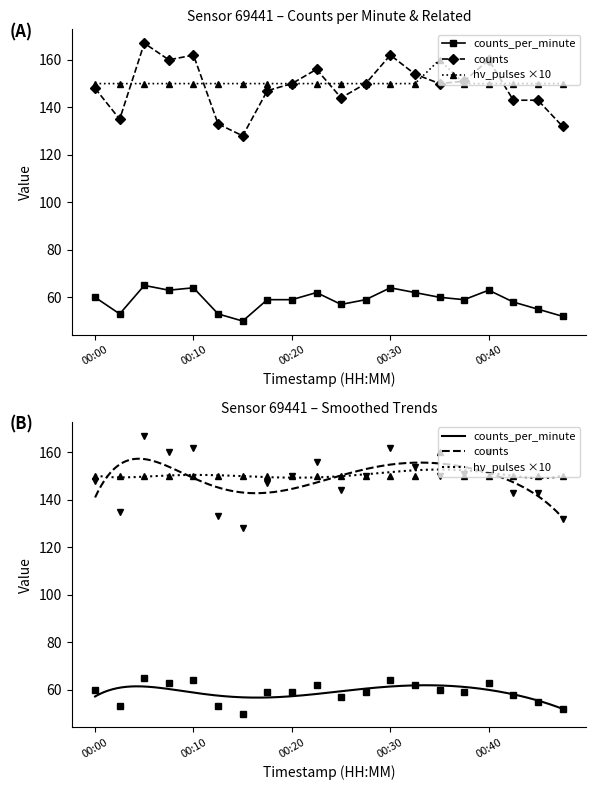

How many lines are shown in the chart?

3